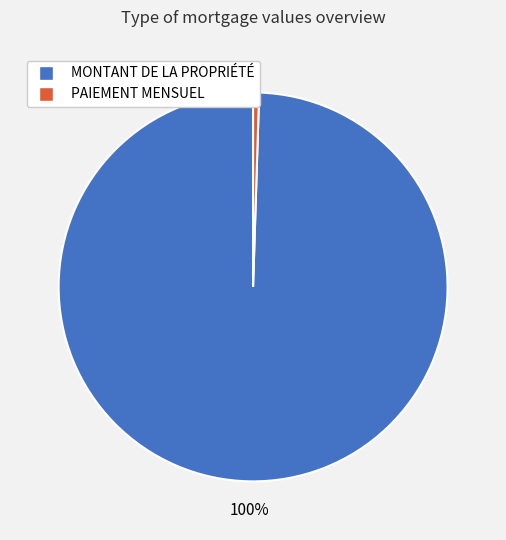

Count the number of slices in the pie.

2